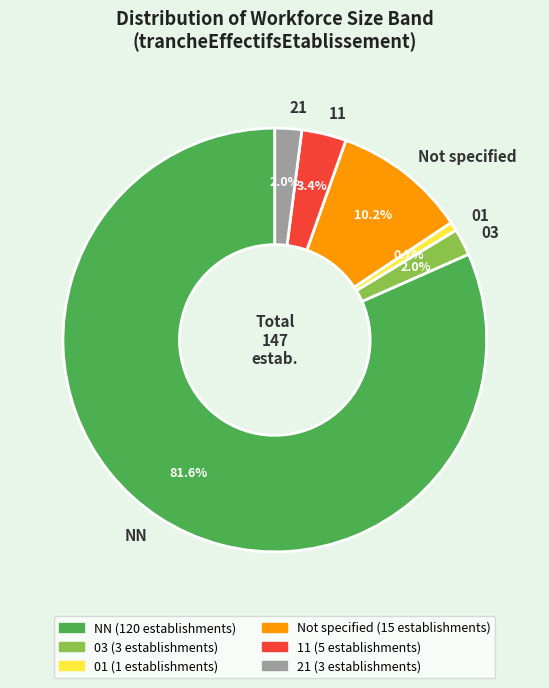

Does any single category account for the majority?

Yes